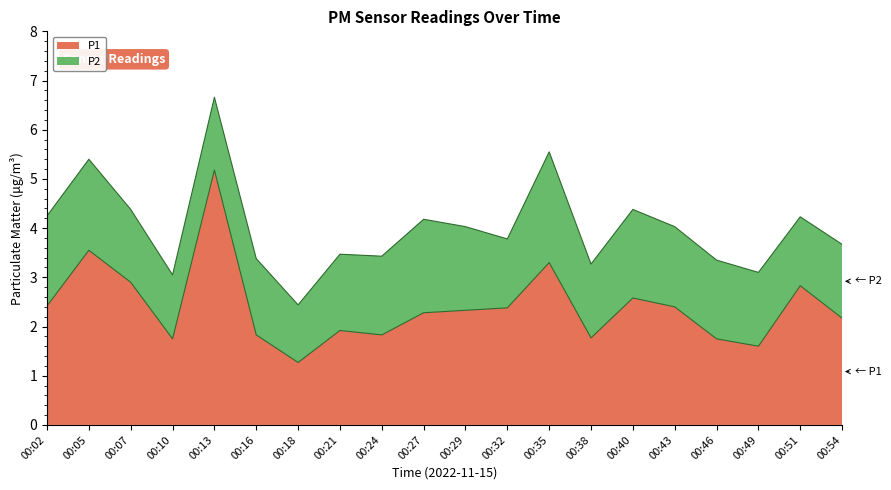

What is the minimum value shown in the chart?

1.3